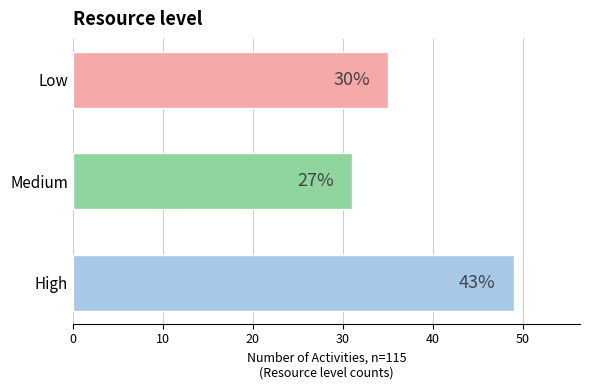

Does the chart contain any negative values?

No